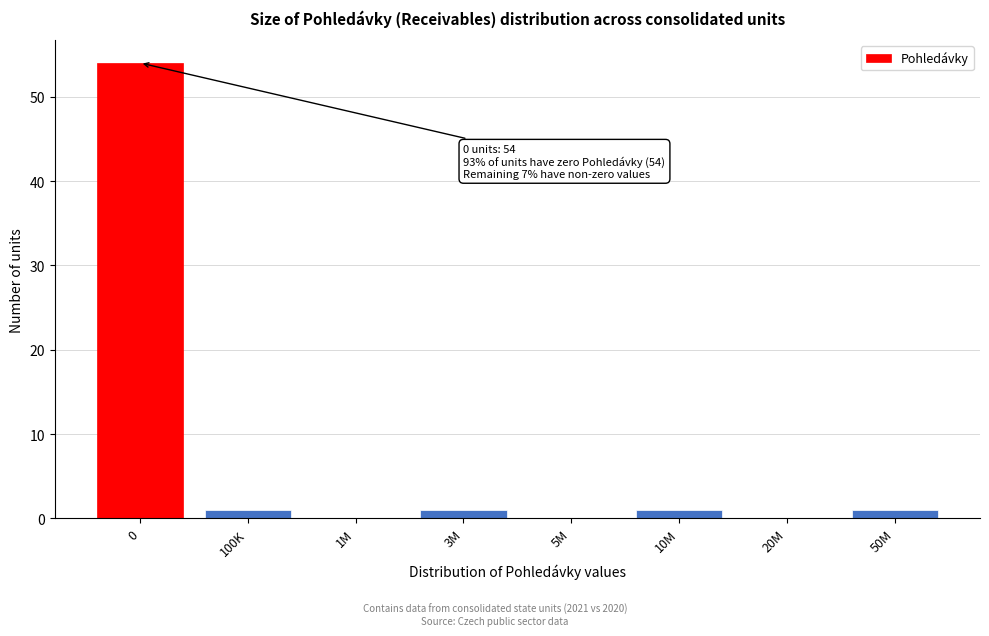

Reading right to left, list all the values displayed in this chart.

50M=1	20M=0	10M=1	5M=0	3M=1	1M=0	100K=1	0=54